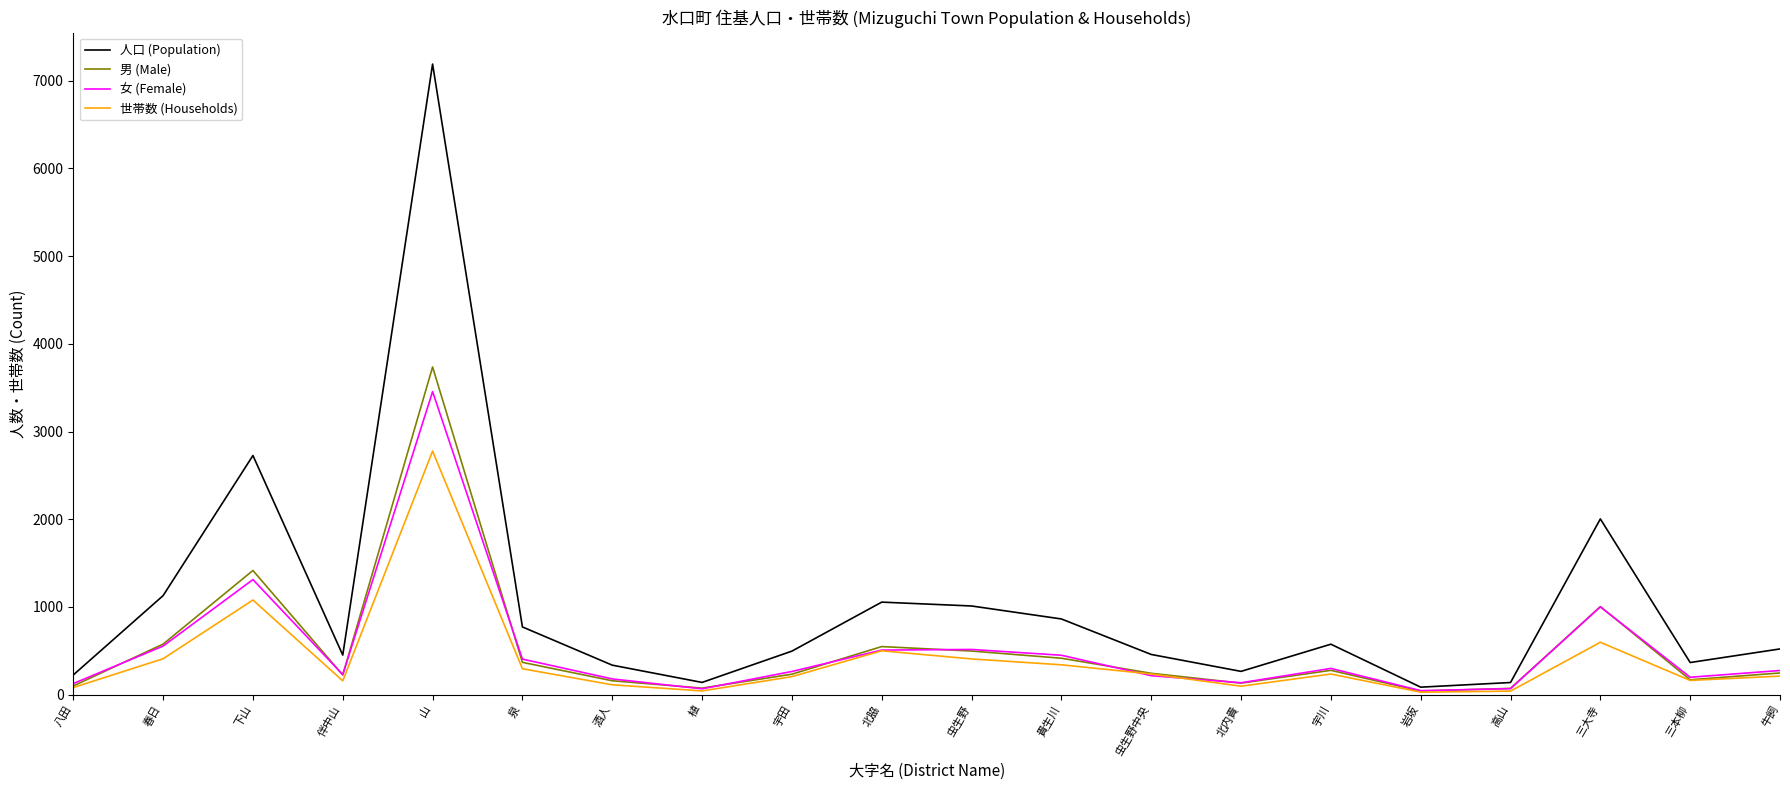

What is the maximum value for 女 (Female)?

3455